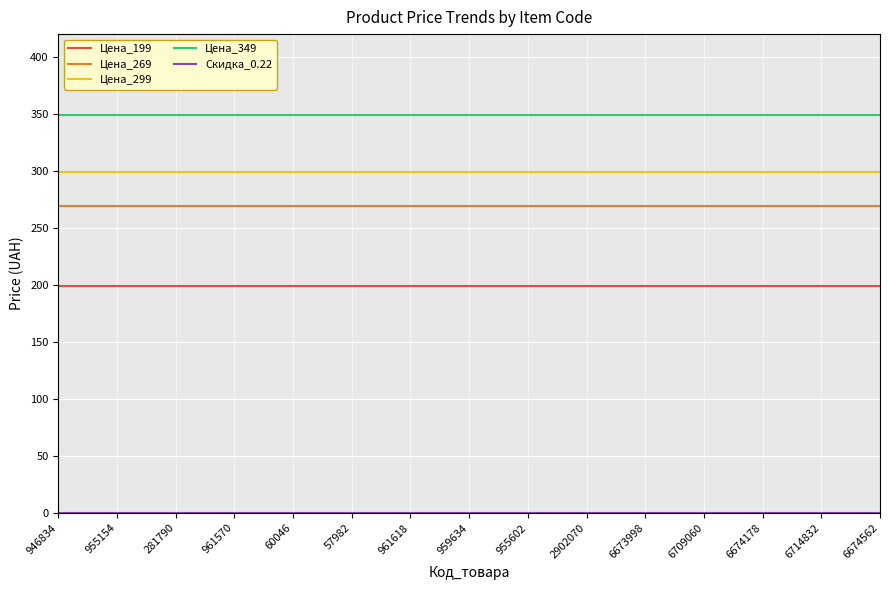

True or false: Цена_349 and Цена_269 intersect in this chart.

False